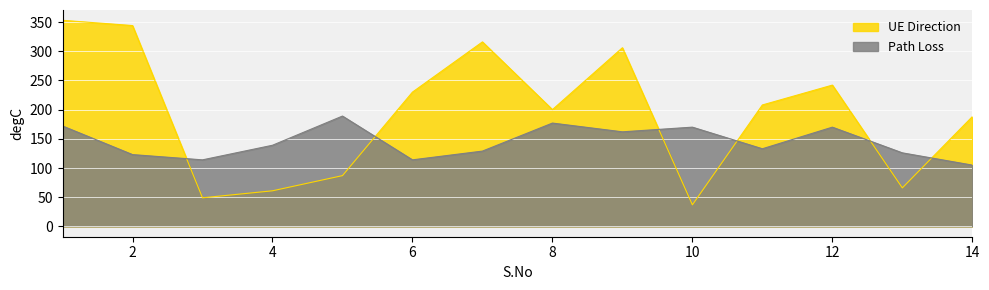

List the series in order of their overall mean, highest first.

UE Direction, Path Loss